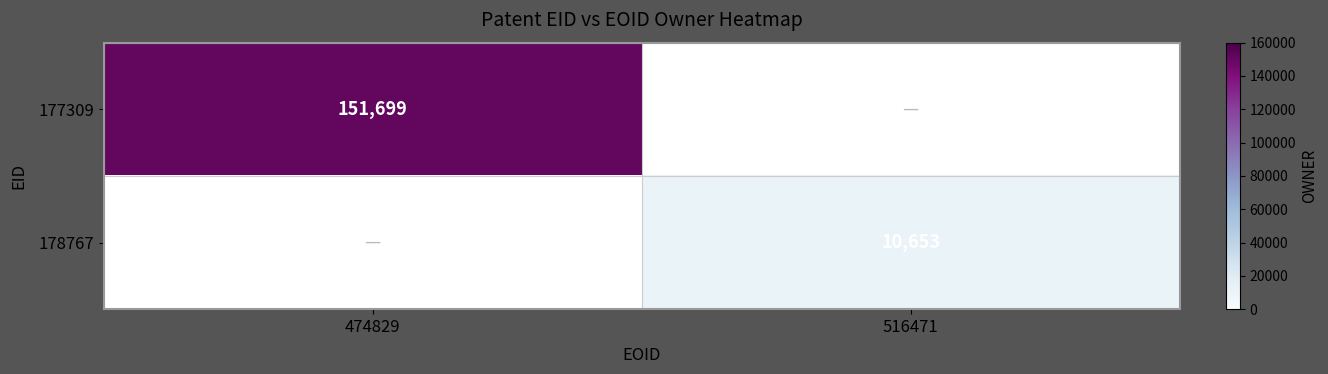

What is the smallest value displayed?

10653.0